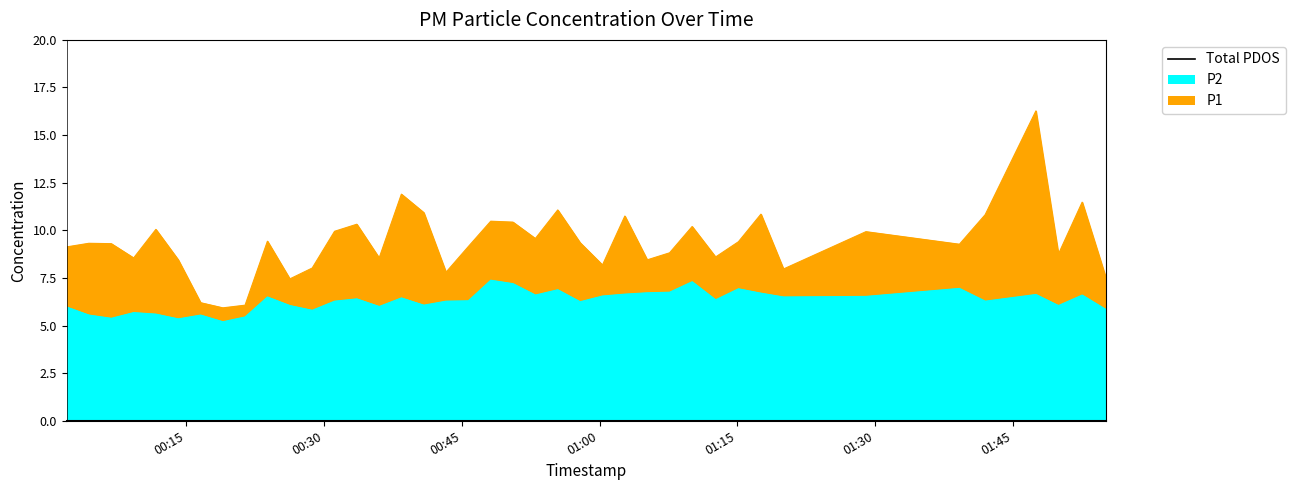

Between 2023-05-10T00:21:27 and 2023-05-10T00:16:37, which is larger?

2023-05-10T00:16:37